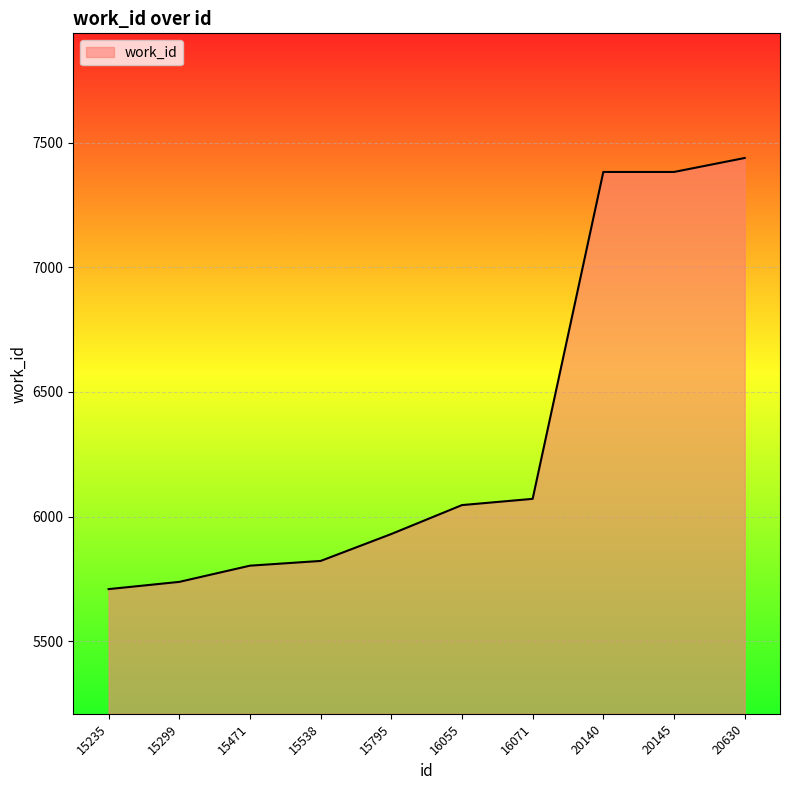

Where is the data nearest to the value 6573?

16071